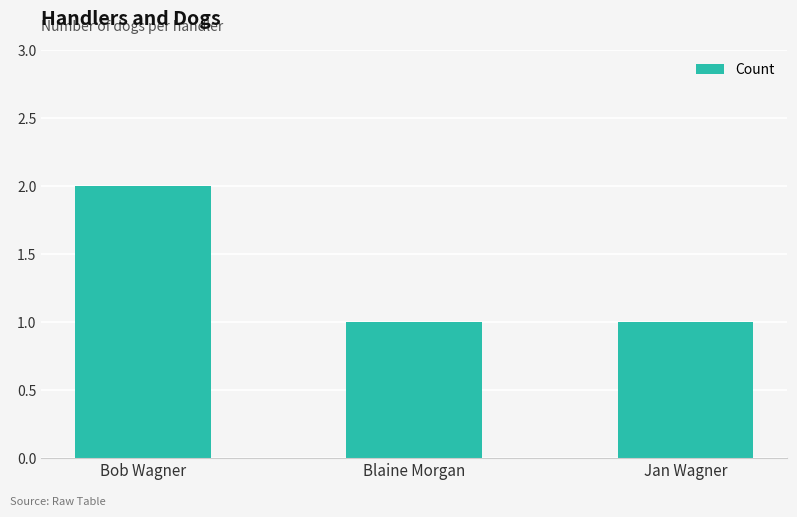

Between Blaine Morgan and Bob Wagner, which is larger?

Bob Wagner